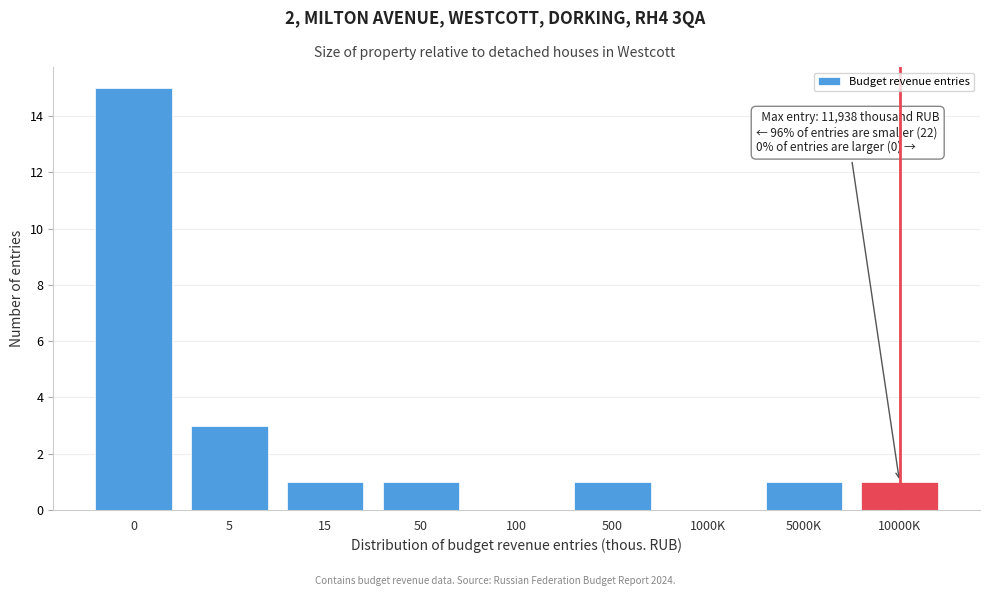

Reading left to right, extract all data points from this chart.

0=15	5=3	15=1	50=1	100=0	500=1	1000K=0	5000K=1	10000K=1